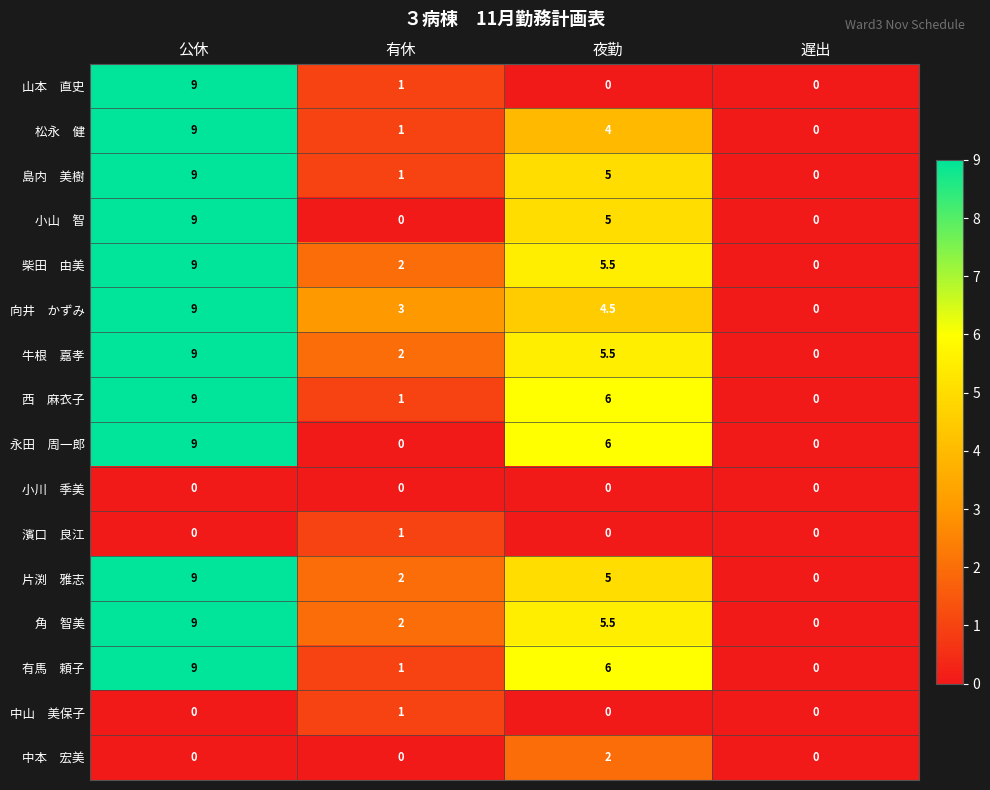

How many data points does each series have?

4